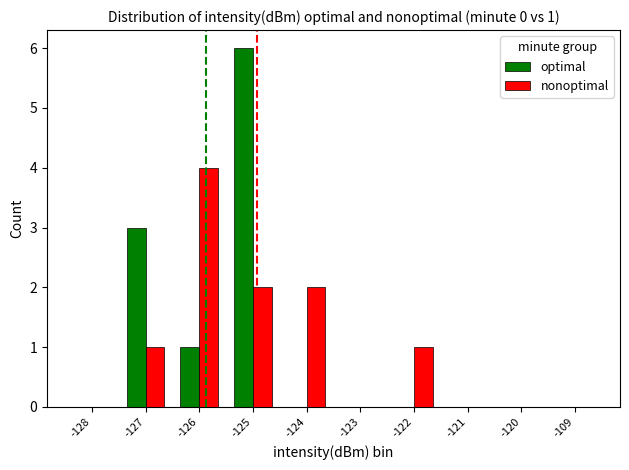

What is the sum of the nonoptimal values at -120 and -126?

4